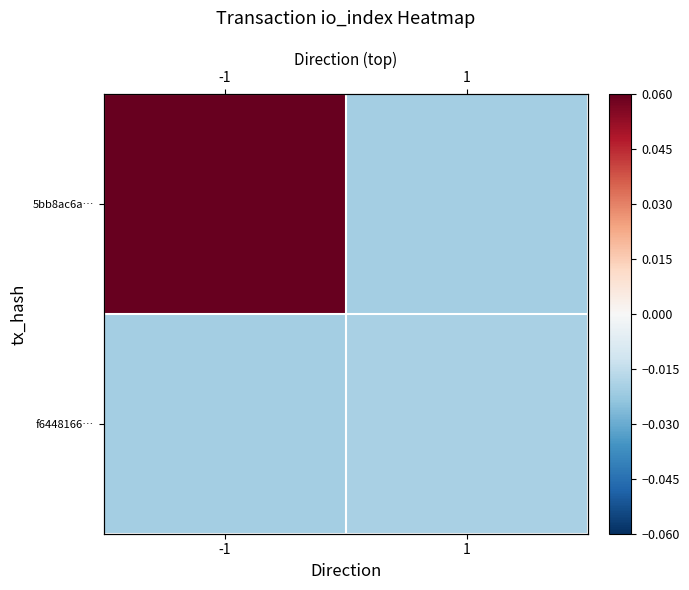

At which label does 5bb8ac6a… first exceed 0?

-1